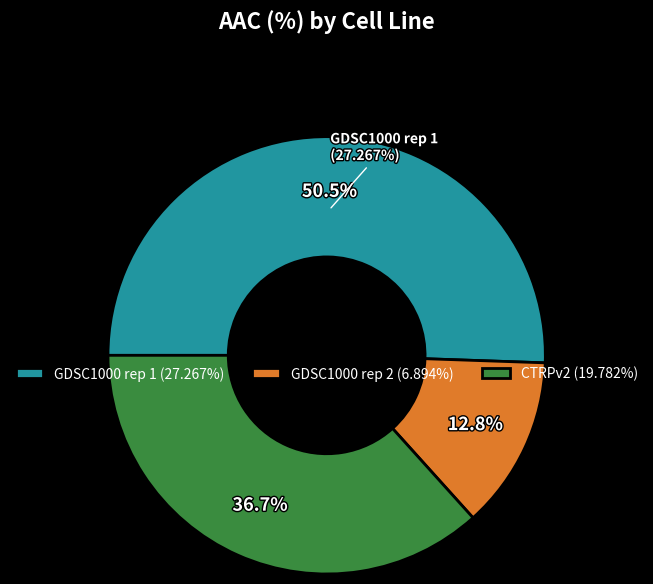

What is the change in value from GDSC1000 rep 1 to GDSC1000 rep 2?

-20.4